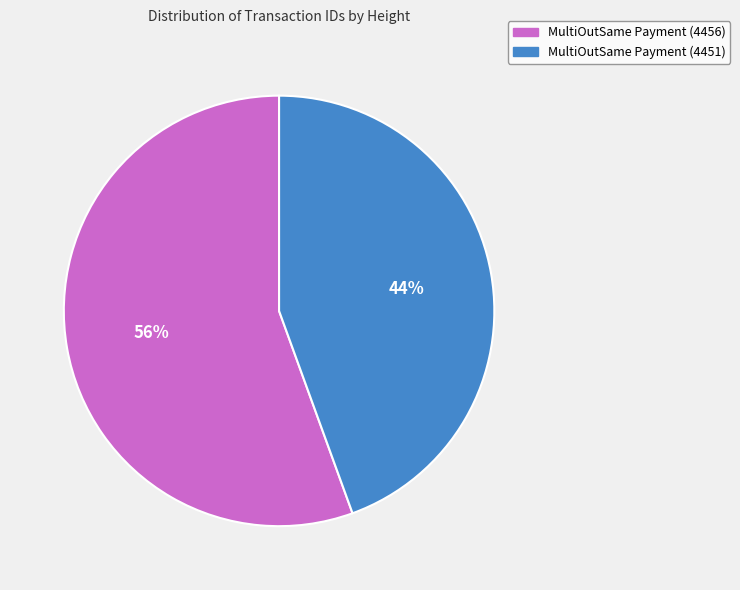

To the nearest percent, what percentage of the pie is MultiOutSame Payment (4456)?

56%